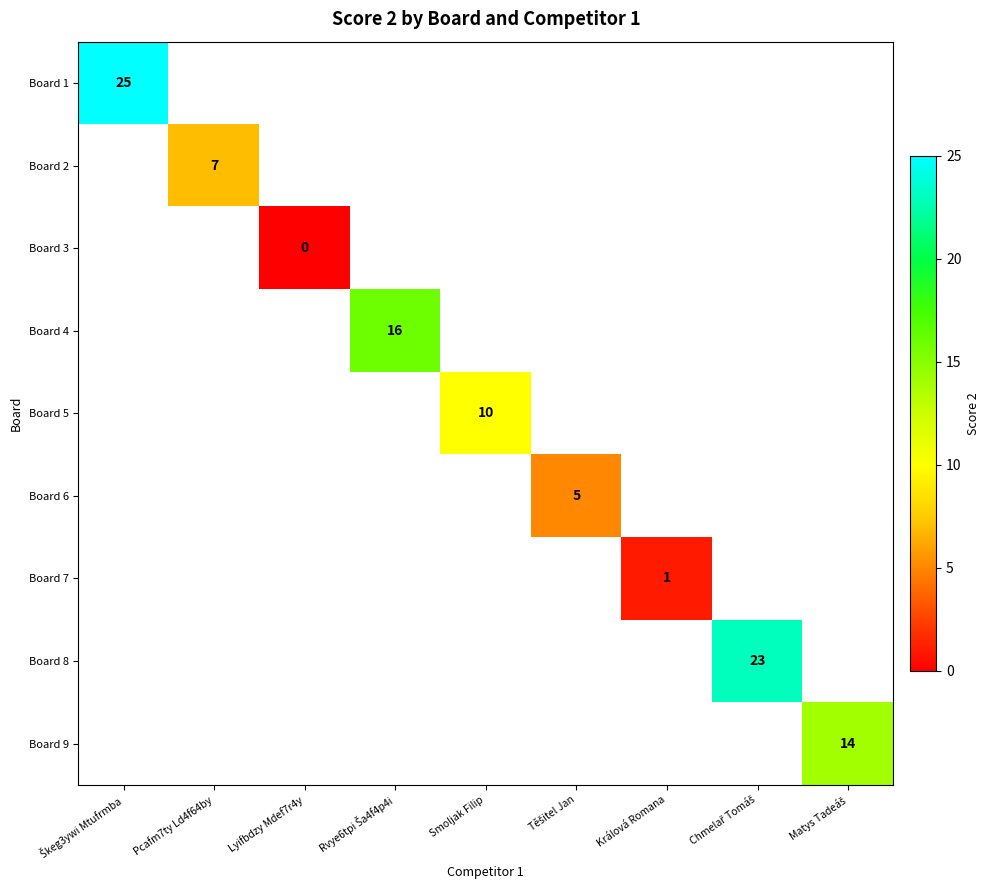

Is the value of Board 5 at Pcafm7ty Ld4f64by greater than the value of Board 9 at Škeg3ywi Mtufrmba?

No